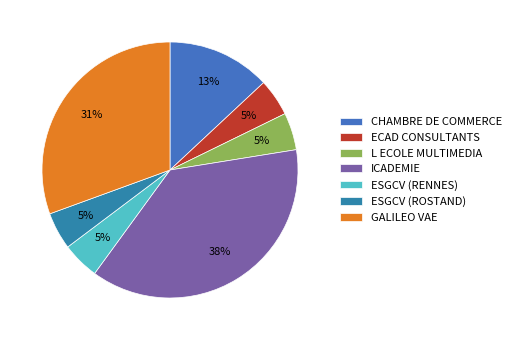

How many segments does this pie chart have?

7